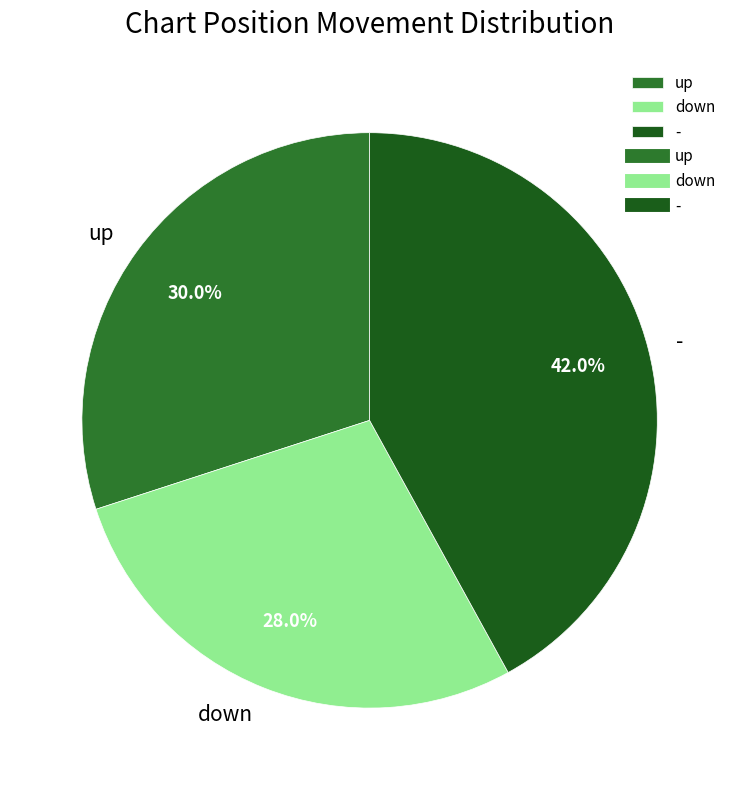

Does down account for over 50% of the chart?

No